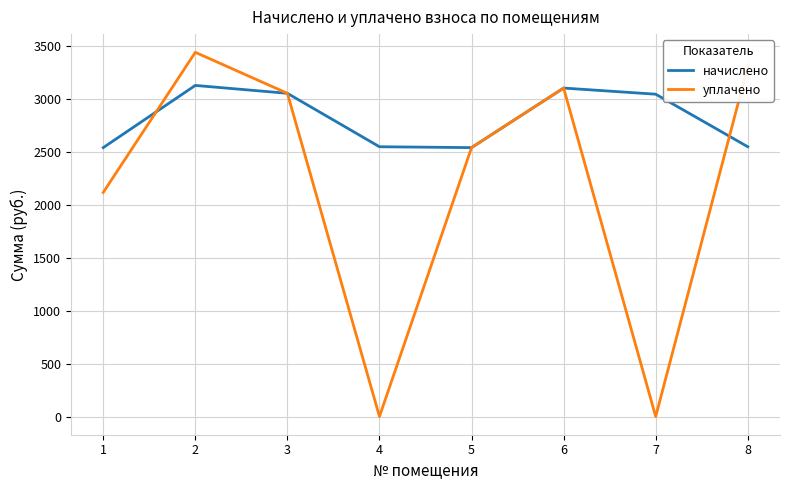

At which category does the chart reach its peak across all series?

2